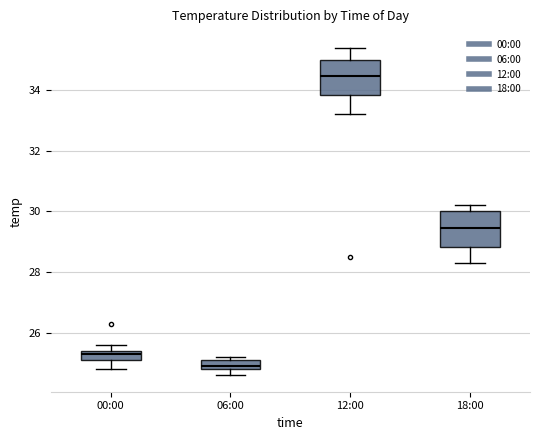

Where does the upper whisker of the box for 12:00 end on the y-axis? The values are not printed on the chart, so give them approximately, as read against the axis.

35.4